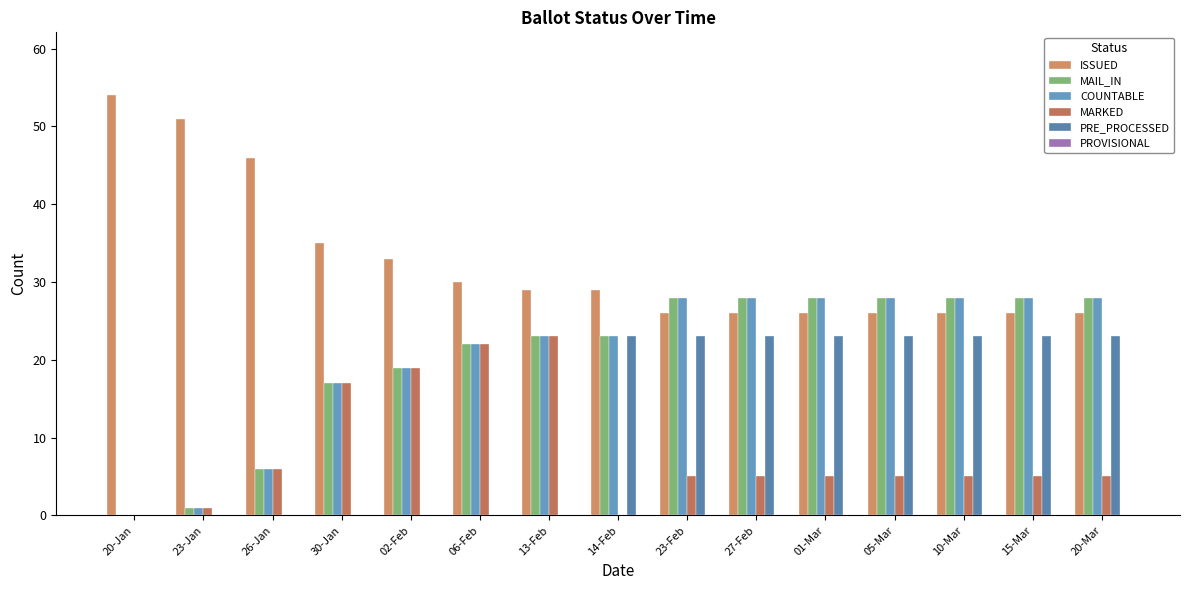

How many positive values does the MAIL_IN series have?

14